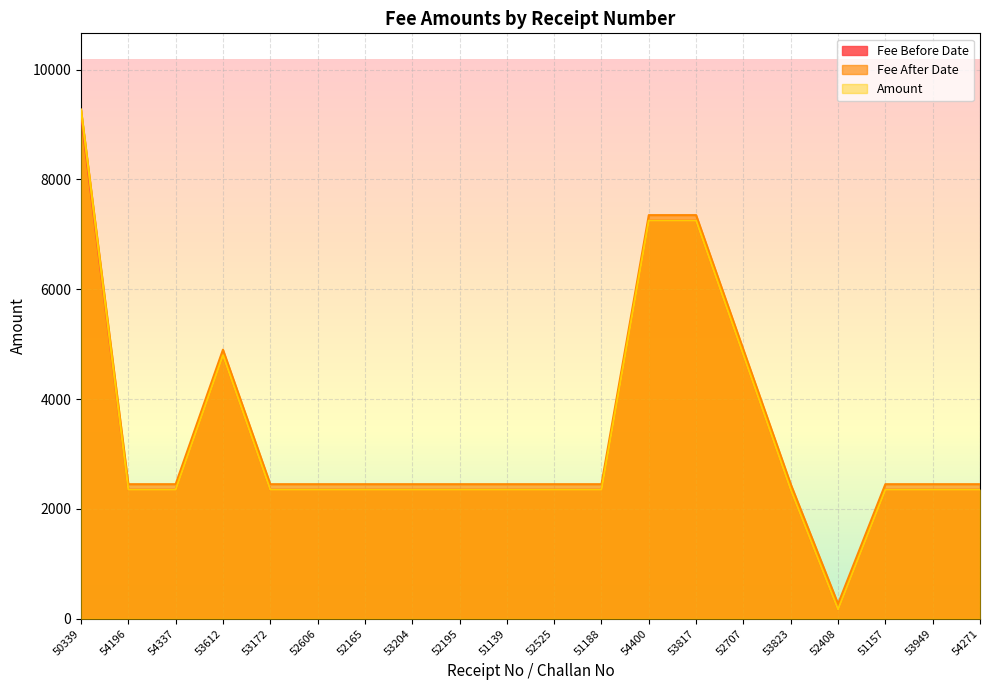

How many series are shown in this chart?

3